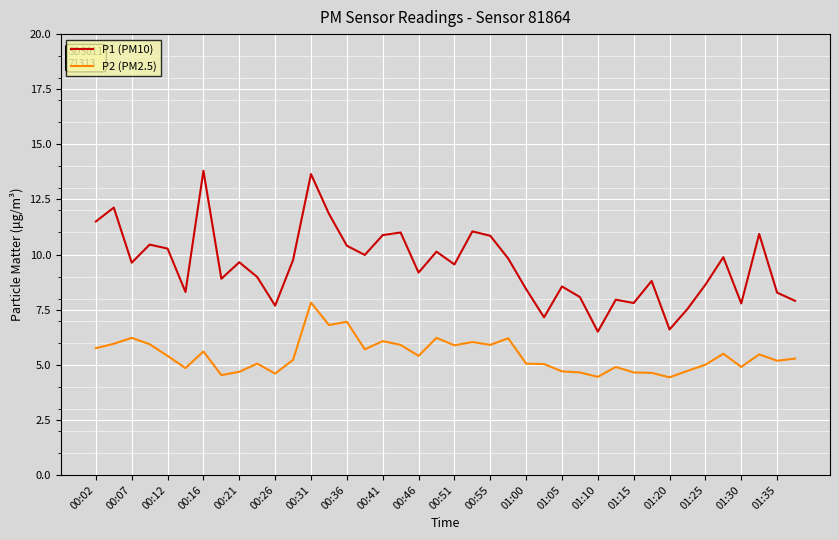

Which series has the largest range (max minus min)?

P1 (PM10)